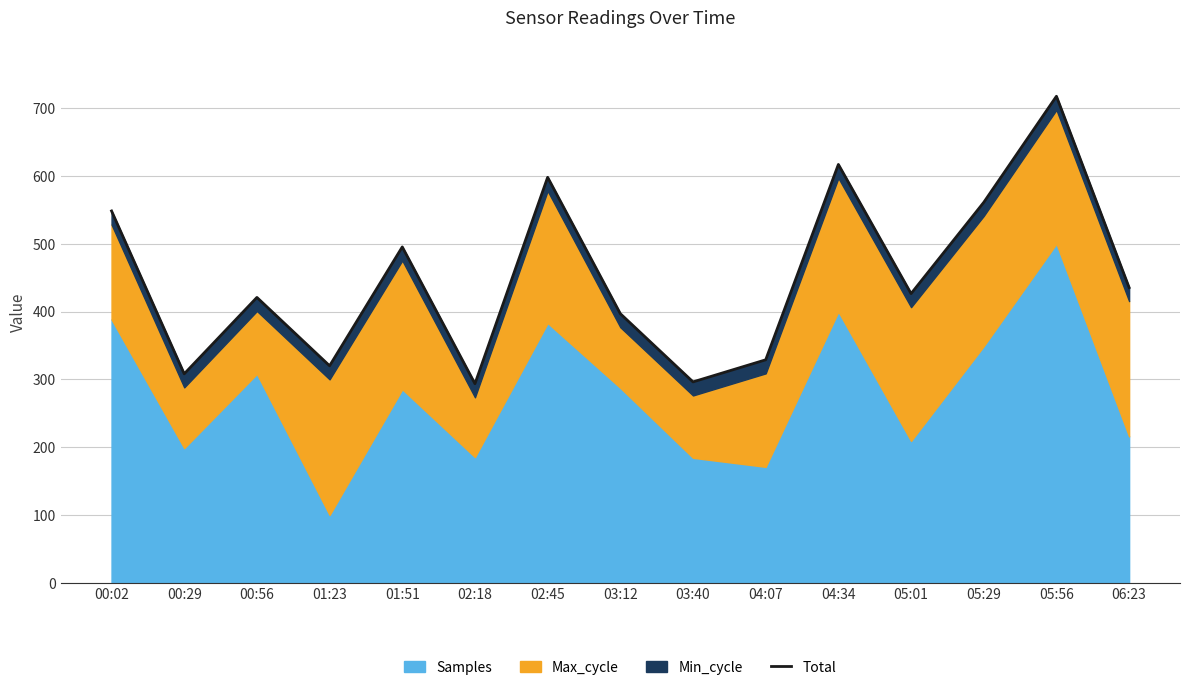

How many categories are shown in the chart?

15